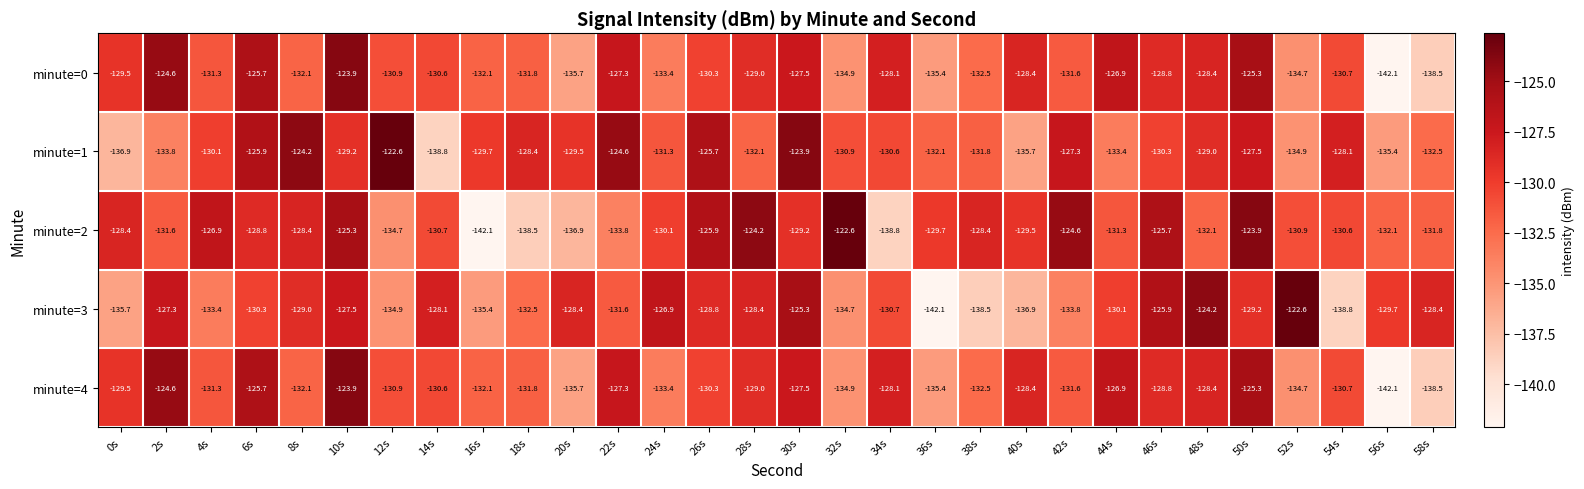

What is the average value of the minute=3 series?

-131.0